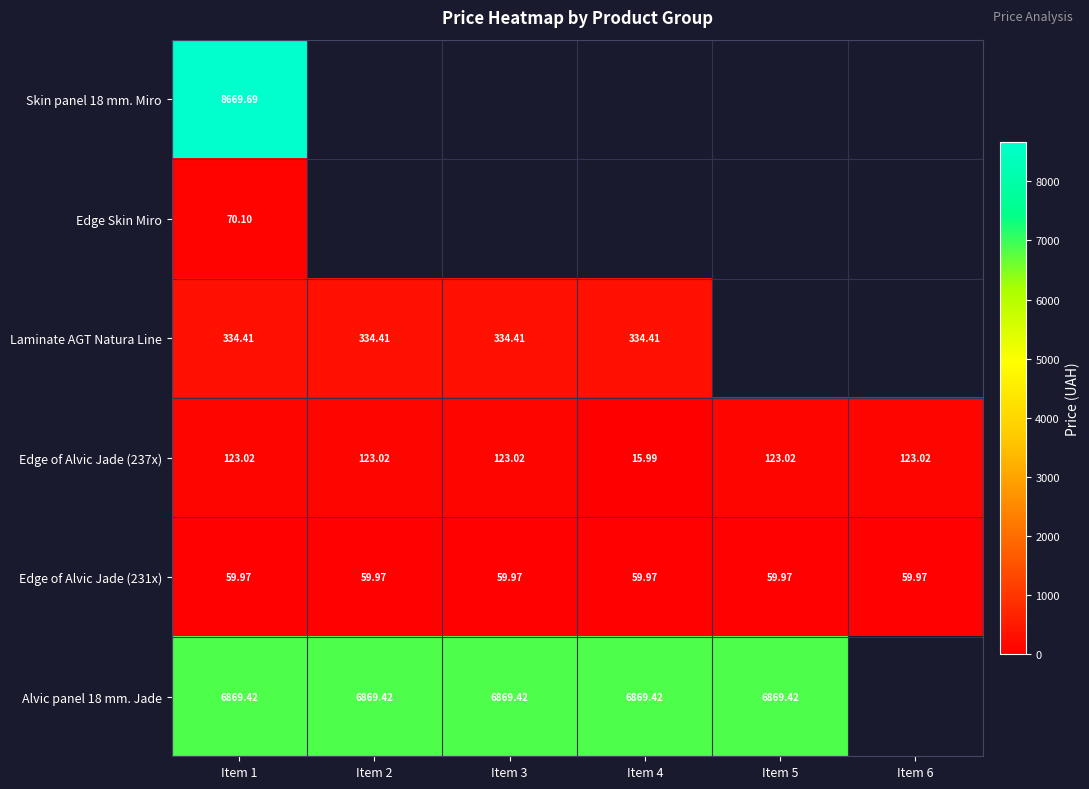

Is the value of Edge Skin Miro at Item 1 greater than the value of Alvic panel 18 mm. Jade at Item 4?

No